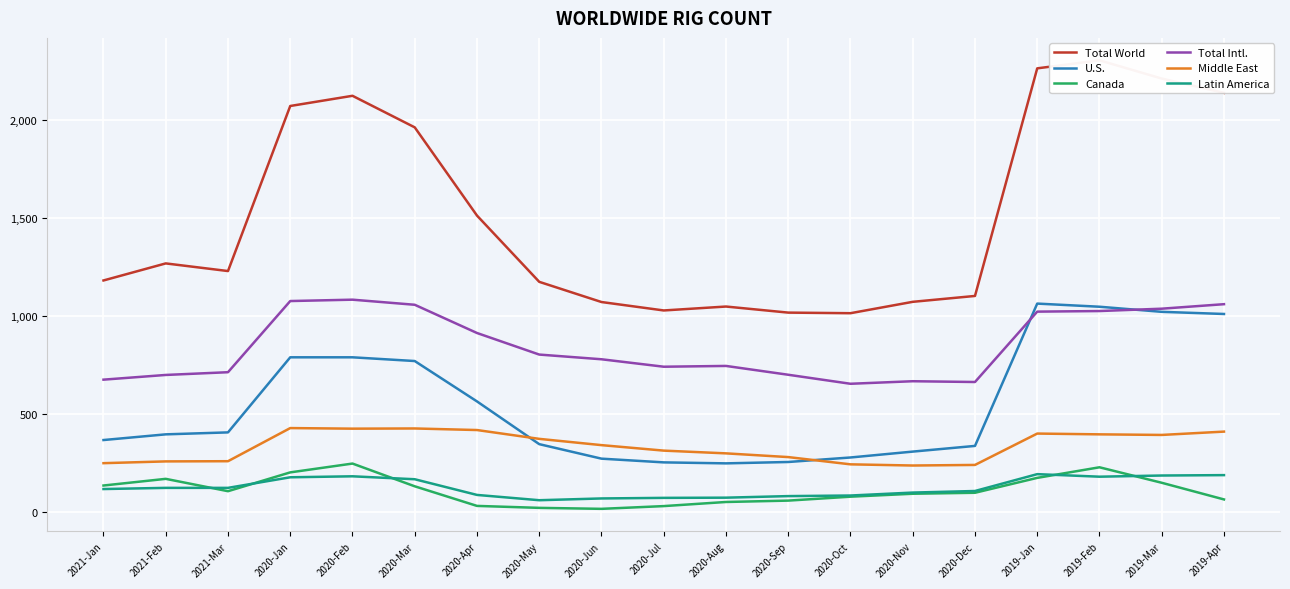

What is the label of the 2nd point from the left?

2021-Feb